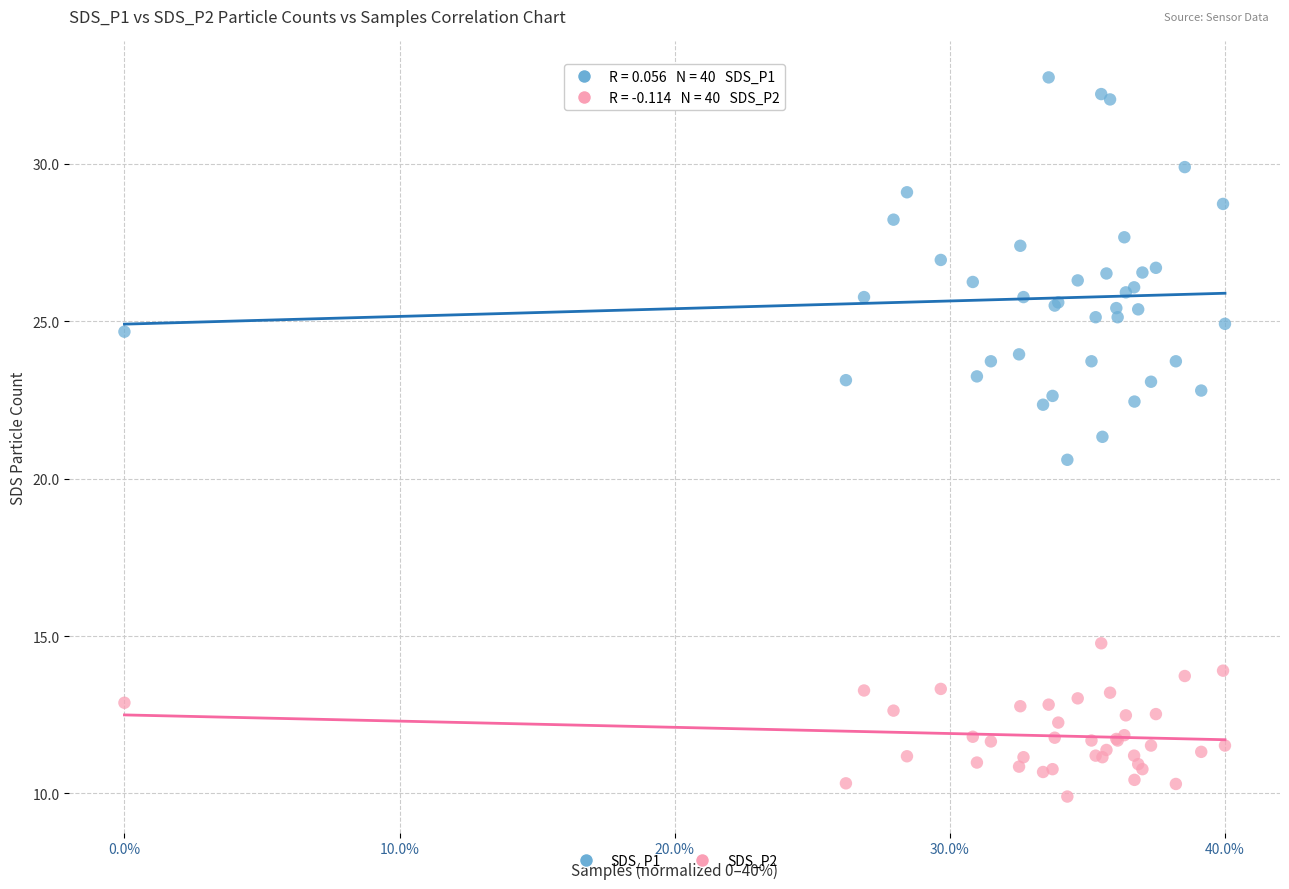

Which series contains the lowest Y value?

SDS_P2